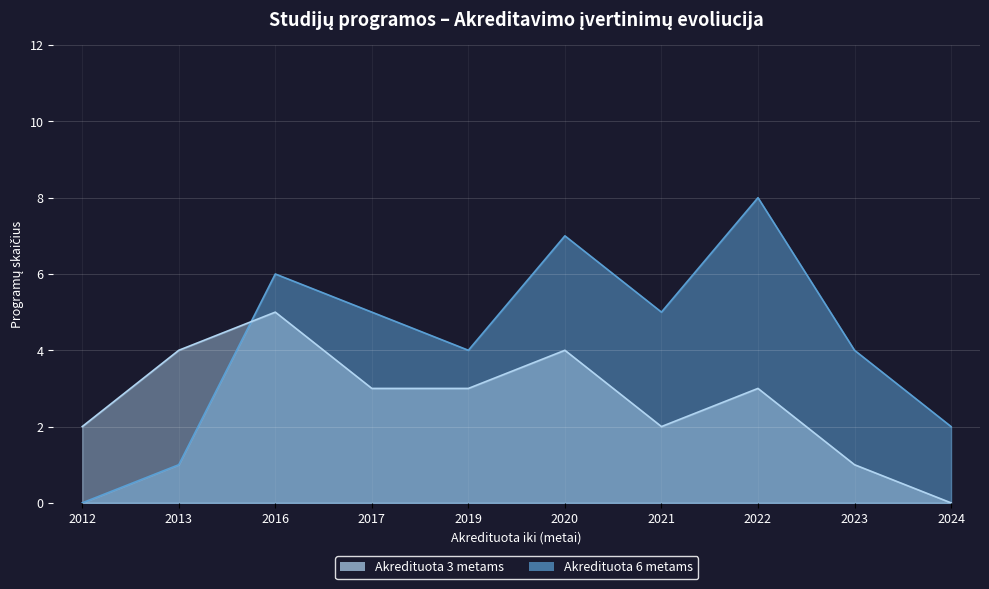

The value of Akredituota 3 metams at 2022 is 2. True or false?

False